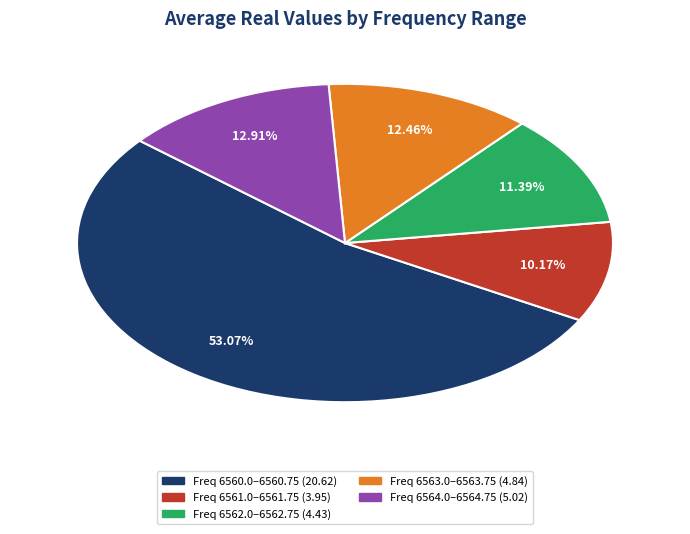

Is there a majority slice in this chart?

Yes